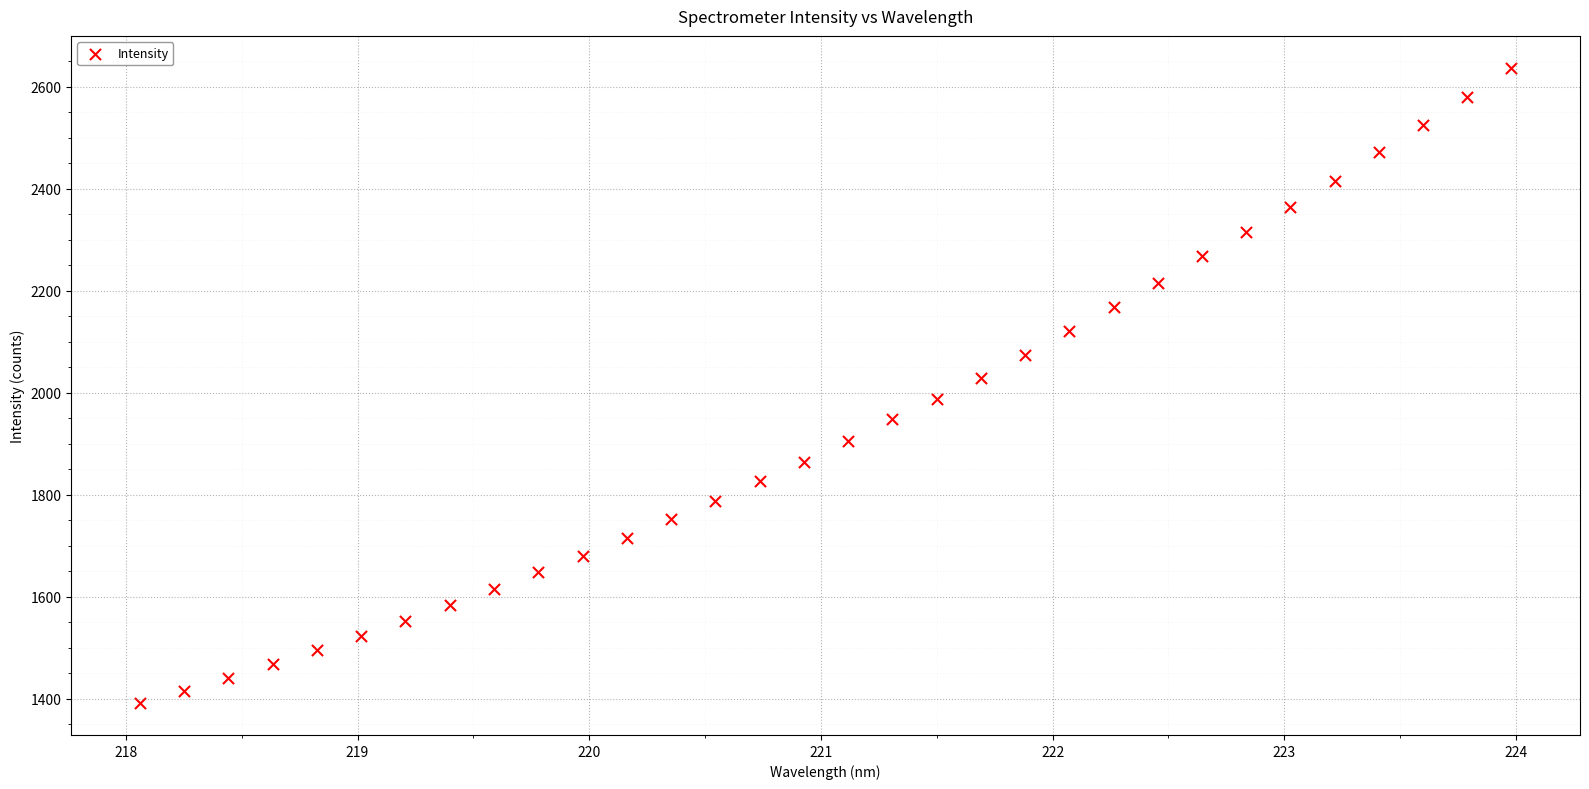

What is the range of X values (max minus min)?

5.9